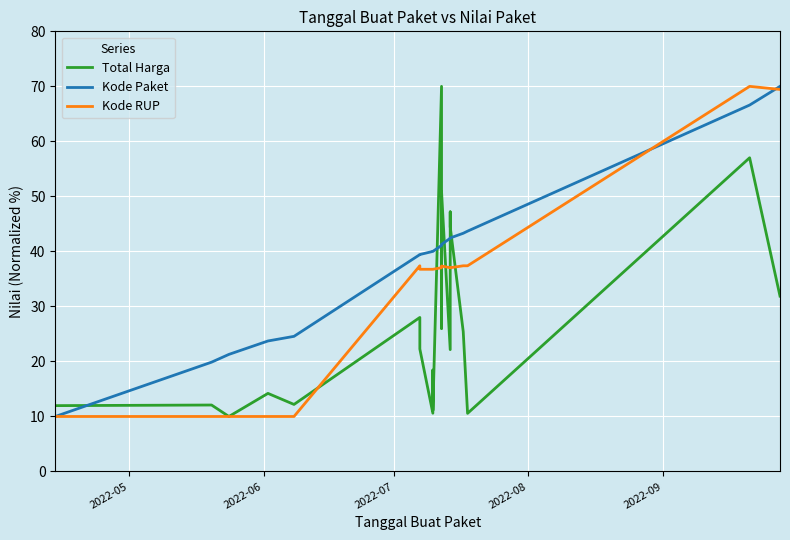

How many data points does each series have?

20